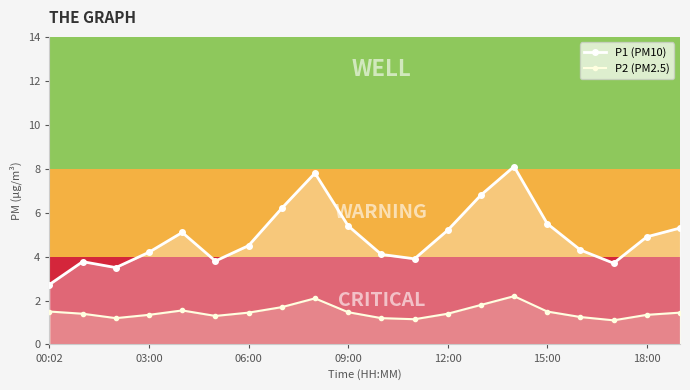

Which series changed the most between 18:00 and 7?

P1 (PM10)